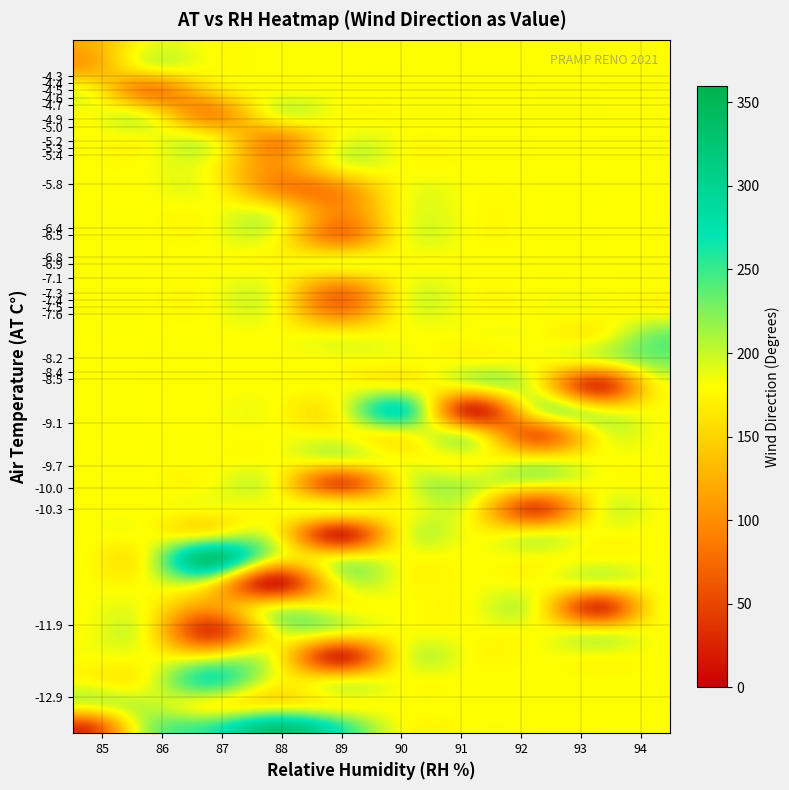

List the series in order of their peak value, highest first.

-12.9, -8.4, -10.3, -11.9, -7.4, -5.4, -4.5, -4.3, -4.4, -9.1, -4.9, -5.0, -4.7, -4.6, -5.8, -5.2, -6.4, -5.3, -7.5, -9.7, -10.0, -8.2, -8.5, -7.6, -7.3, -7.1, -6.9, -6.8, -6.5